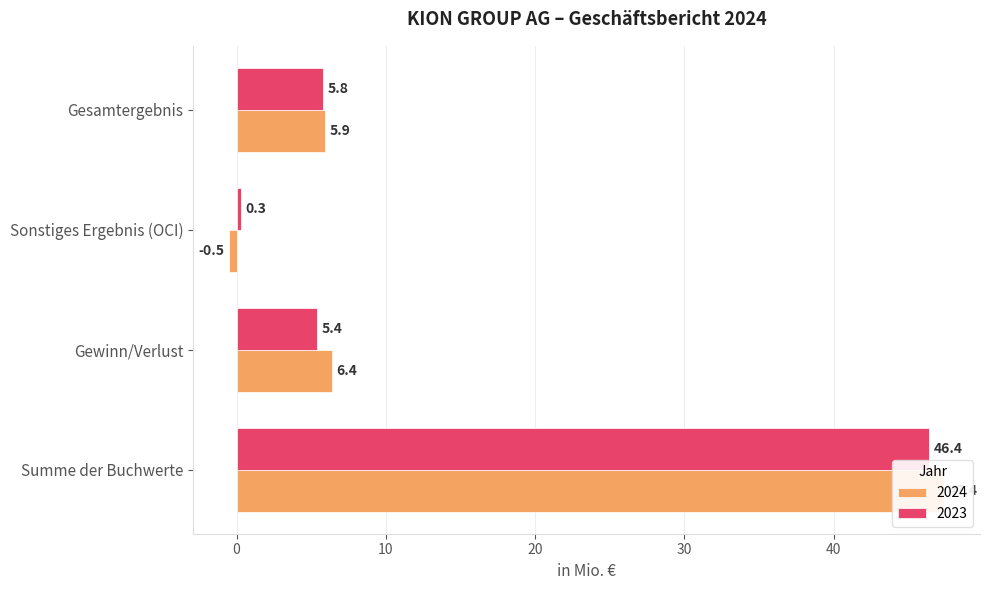

Which has a higher value, Summe der Buchwerte or Sonstiges Ergebnis (OCI)?

Summe der Buchwerte